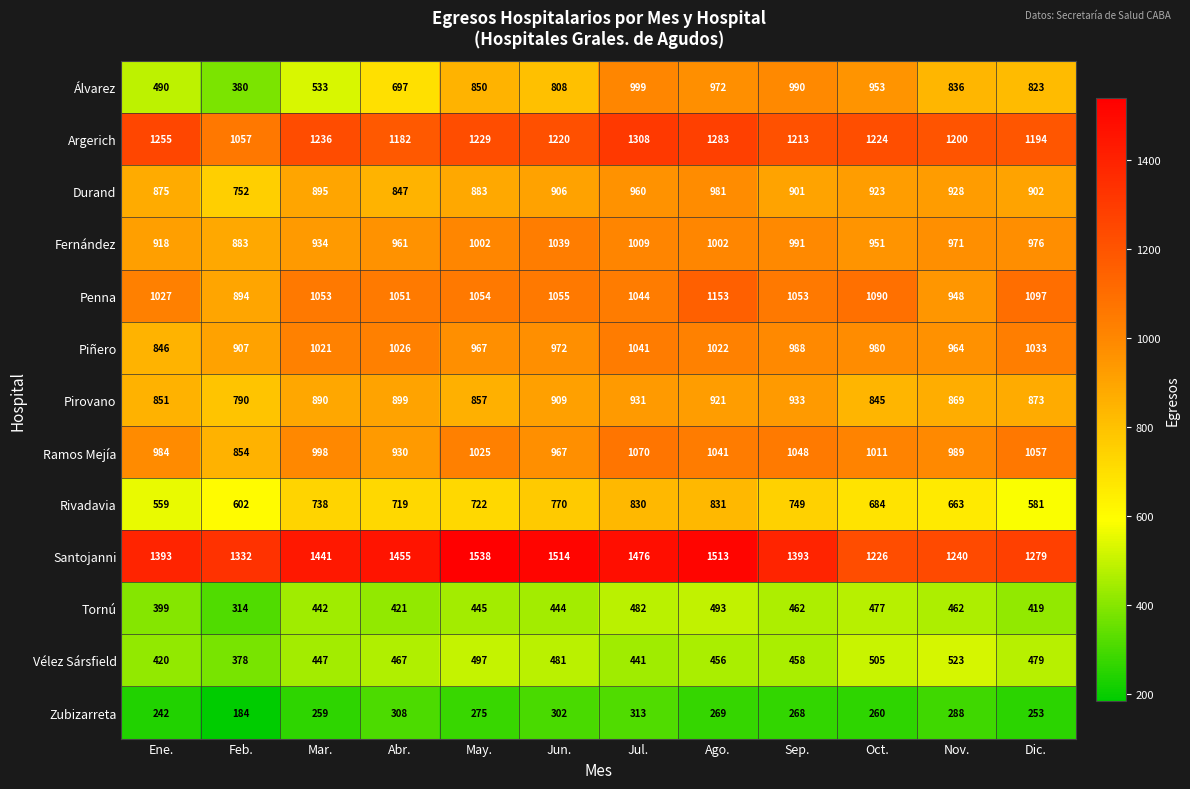

Is it true that Penna equals 1027 at Ene.?

True